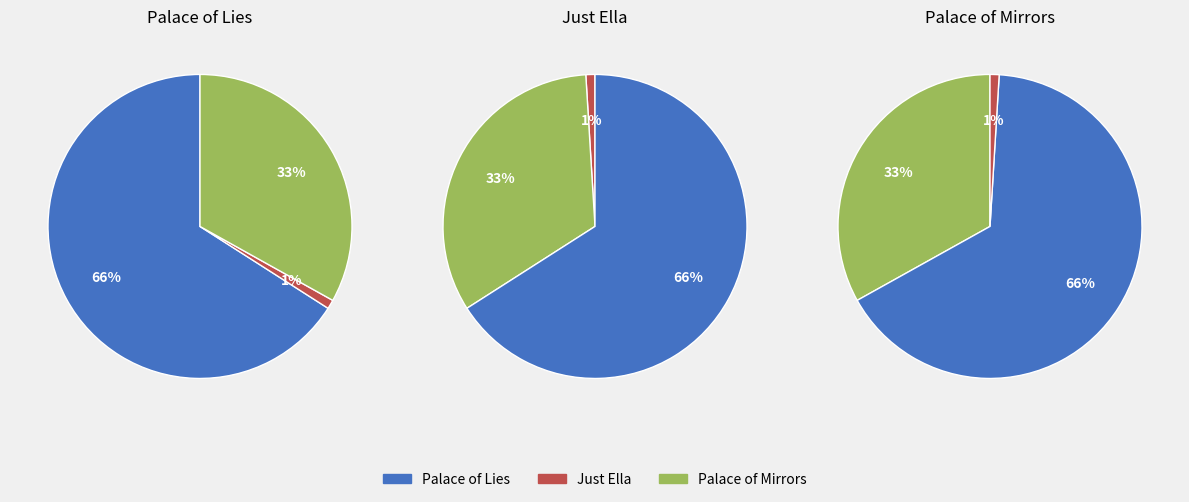

To the nearest percent, what percentage of the pie is Palace of Lies?

66%